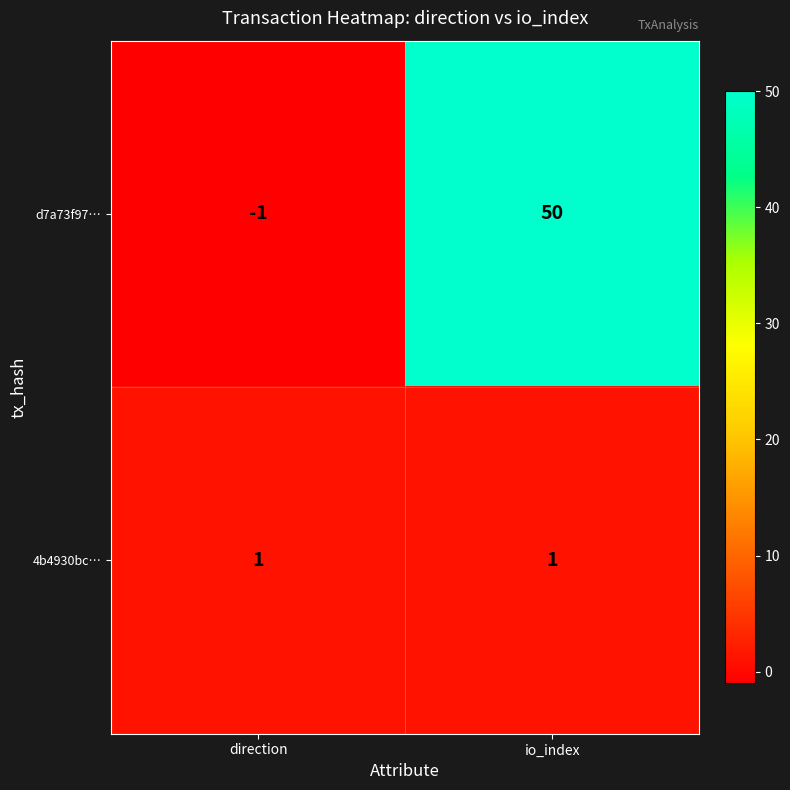

Reading right to left, transcribe all the data shown in this chart.

d7a73f97…: 50	-1
4b4930bc…: 1	1